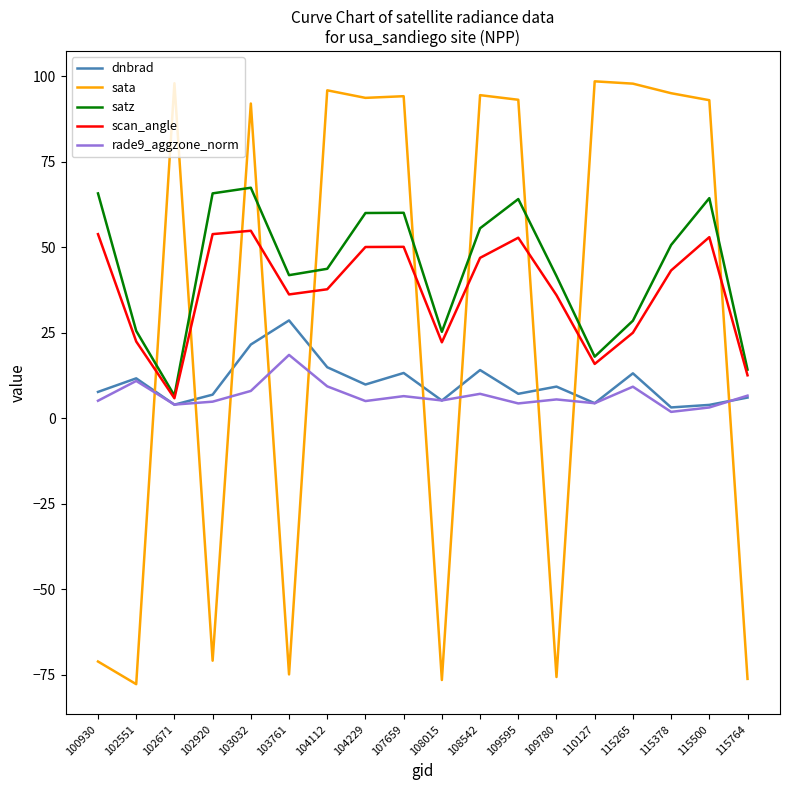

The dnbrad series shows 21.6 at 103032. True or false?

True